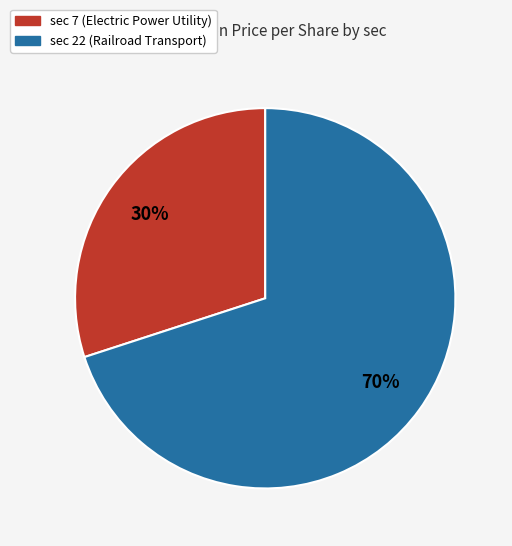

To the nearest percent, what is the average slice percentage?

50%